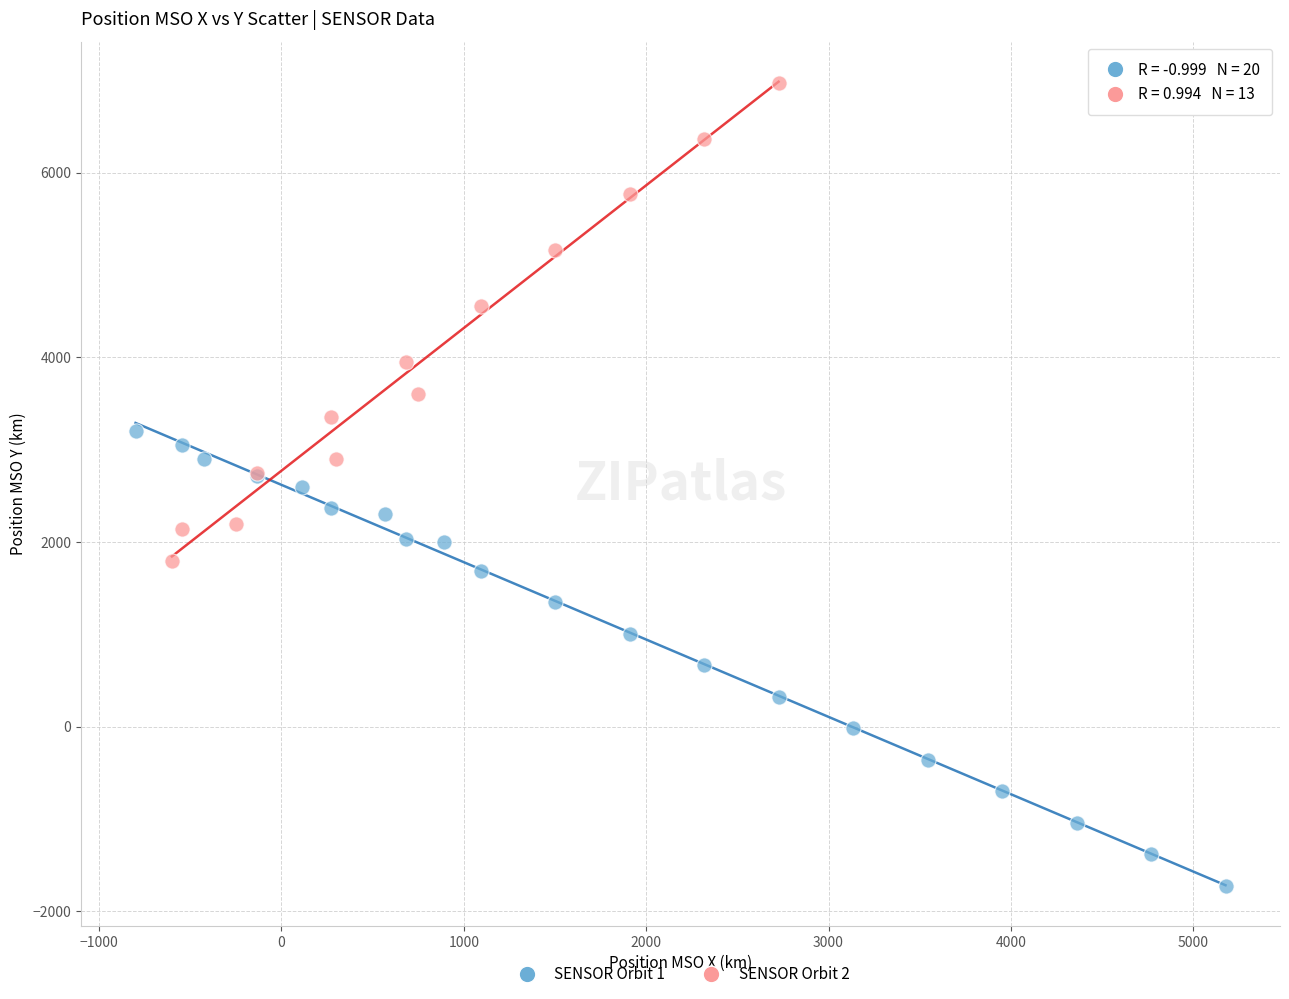

Which series contains the lowest Y value?

SENSOR Orbit 1